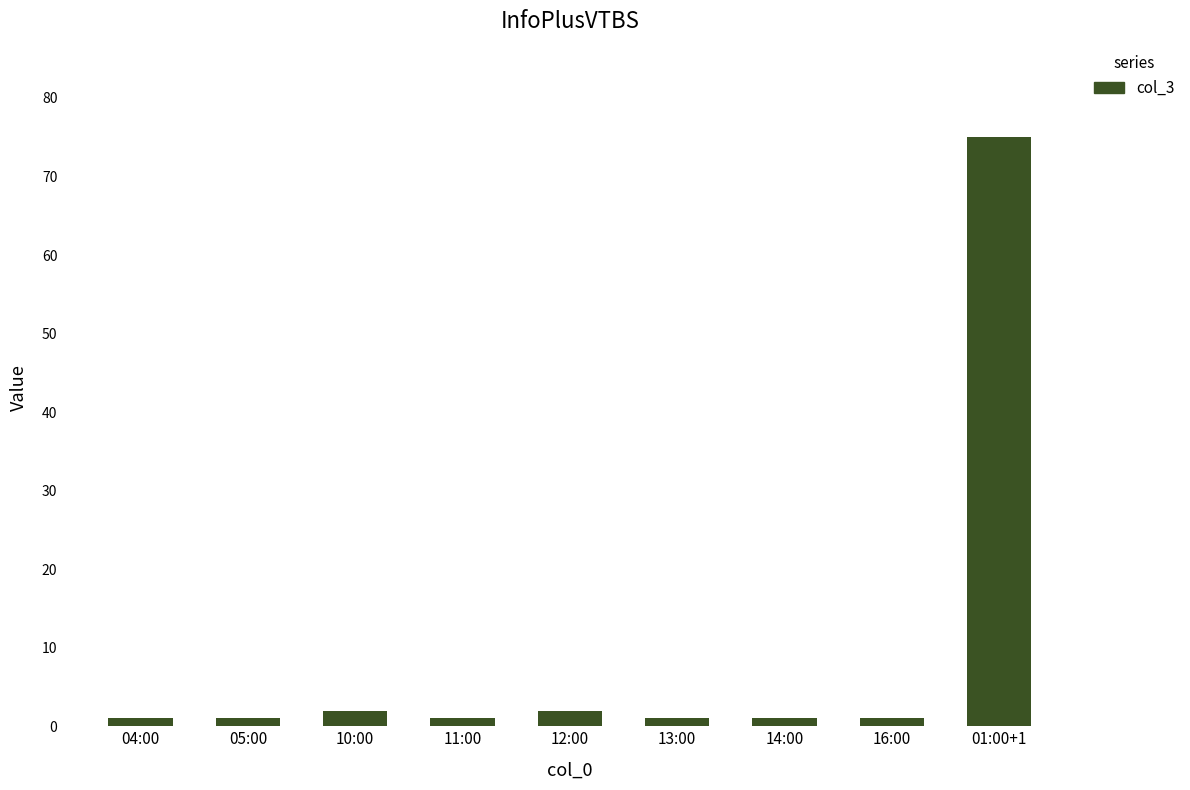

What position from the left is 11:00?

4